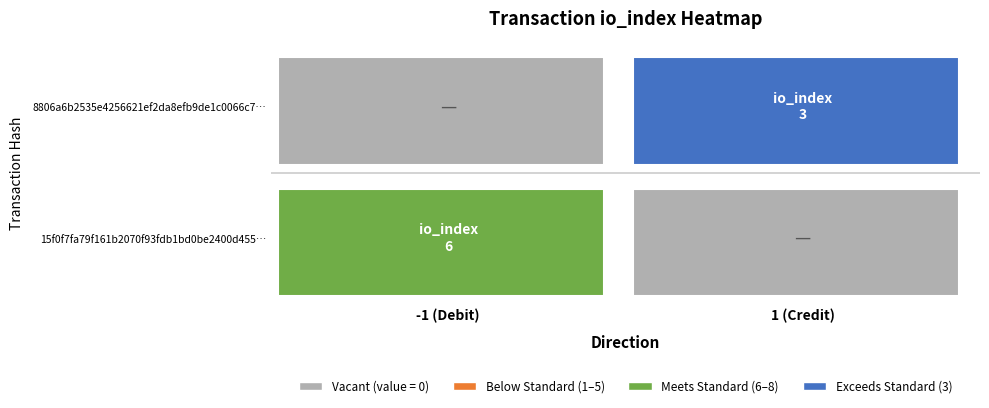

At io_index, list the series in order from largest to smallest.

15f0f7fa79f161b2070f93fdb1bd0be2400d455, 8806a6b2535e4256621ef2da8efb9de1c0066c7